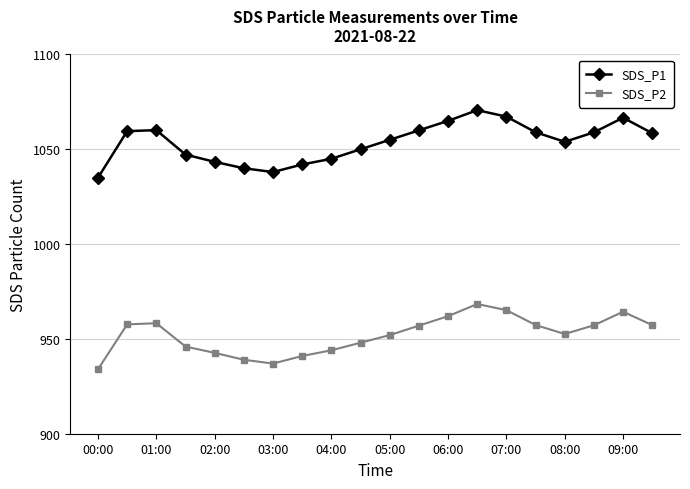

What is the smallest value displayed?

934.0